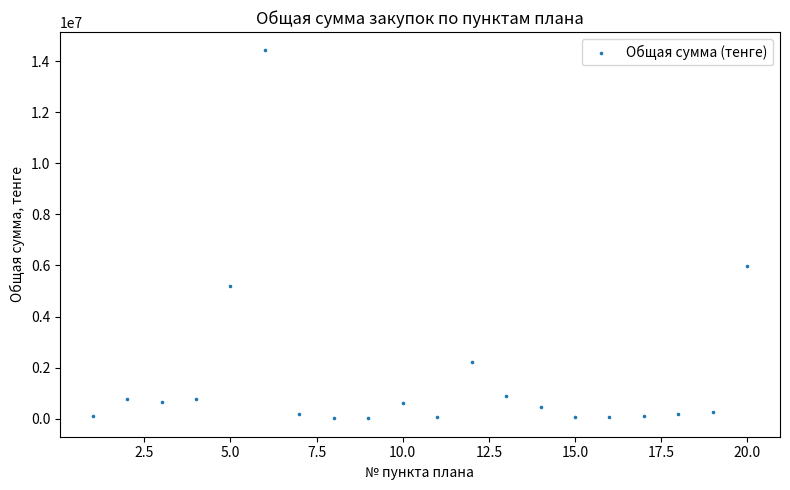

What is the range of Y values (max minus min)?

14418000.7